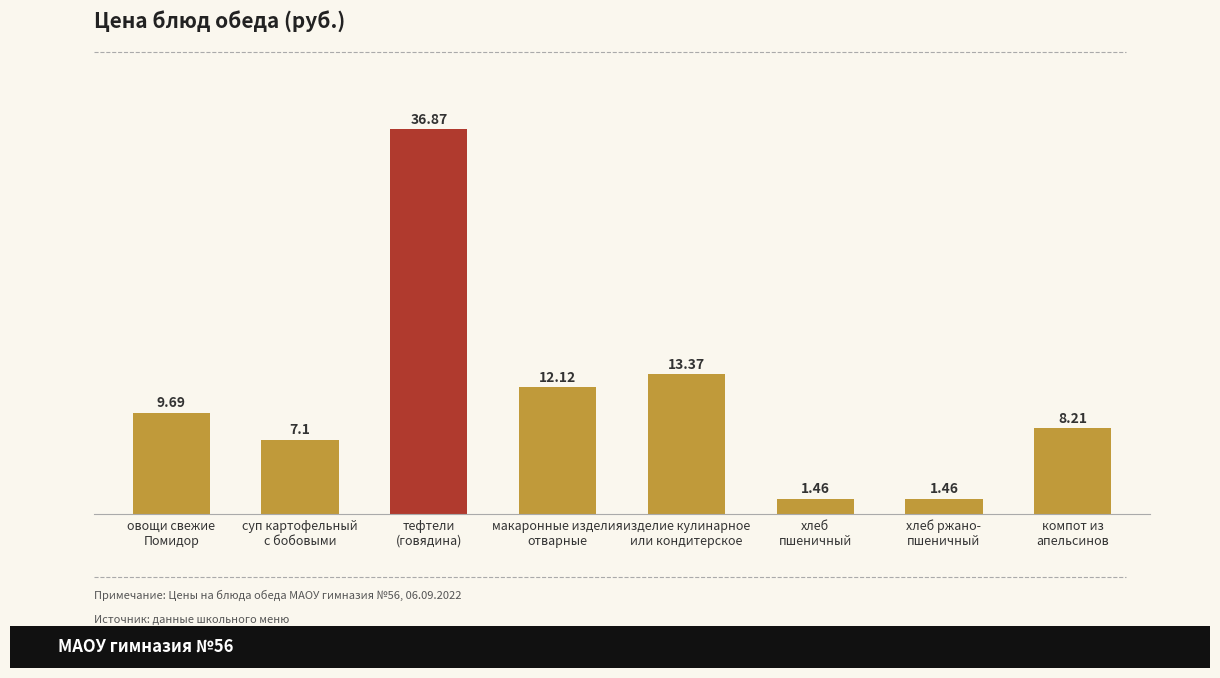

How many categories are shown in the chart?

8